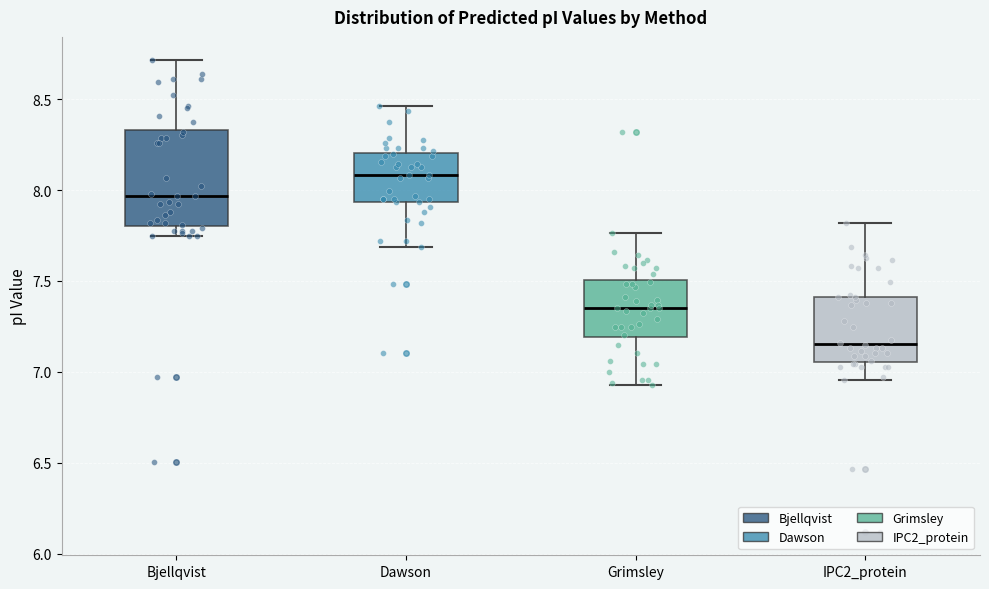

Reading left to right, transcribe this box plot: for each box, give where its median line is, the range the box spans, and where its two whiskers end, as read against the y-axis. The values are not printed on the chart, so give them approximately, as read against the axis.

Bjellqvist: median 7.95, box 7.80 to 8.35, whiskers 7.75 to 8.70
Dawson: median 8.10, box 7.95 to 8.20, whiskers 7.70 to 8.45
Grimsley: median 7.35, box 7.20 to 7.50, whiskers 6.95 to 7.75
IPC2_protein: median 7.15, box 7.05 to 7.40, whiskers 6.95 to 7.80